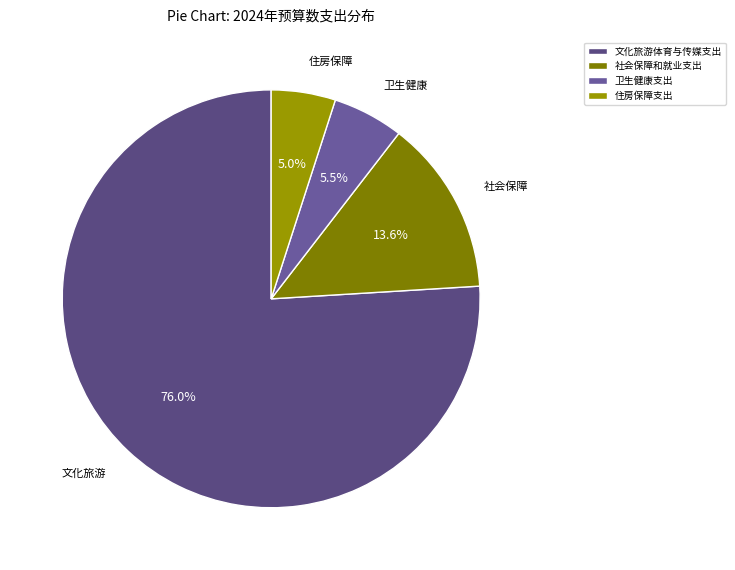

What is the total percentage of 社会保障和就业支出 and 住房保障支出?

18.5%